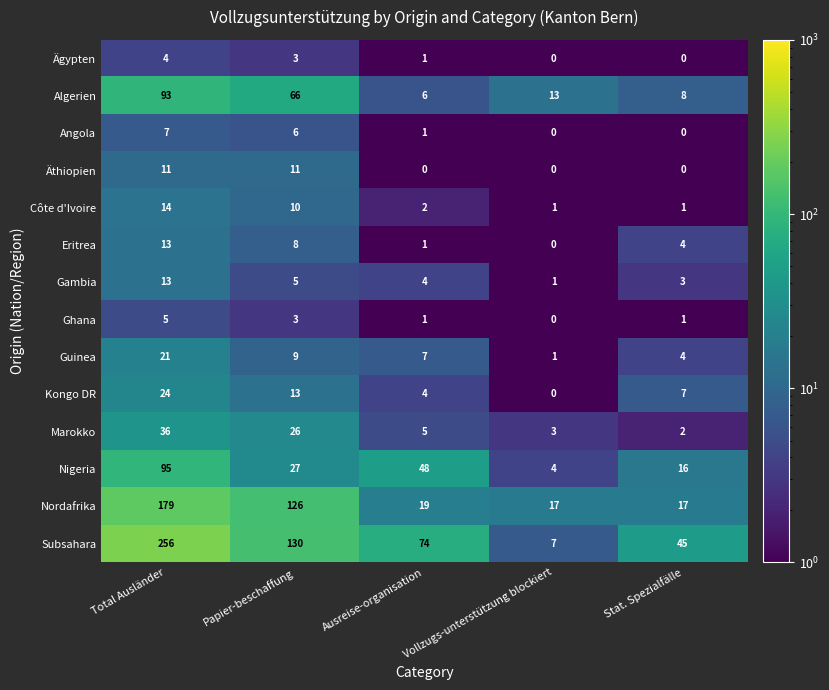

Where does the Ägypten series first go above 1?

Total Ausländer